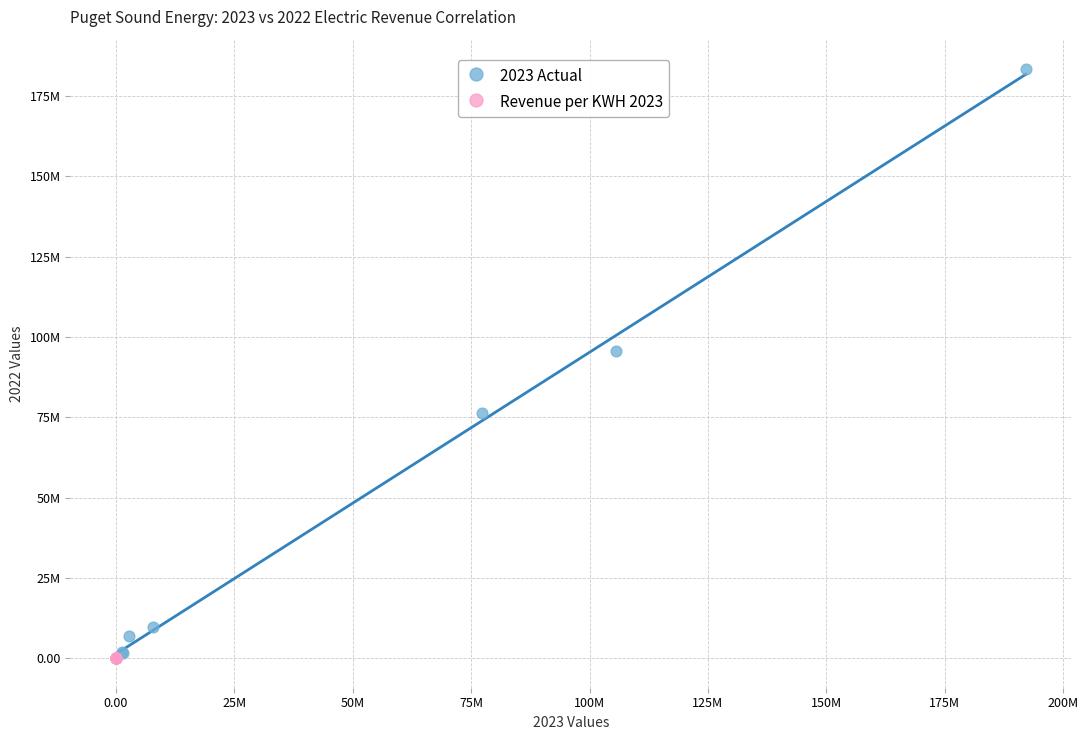

What are all the series names shown in the legend?

2023 Actual, Revenue per KWH 2023